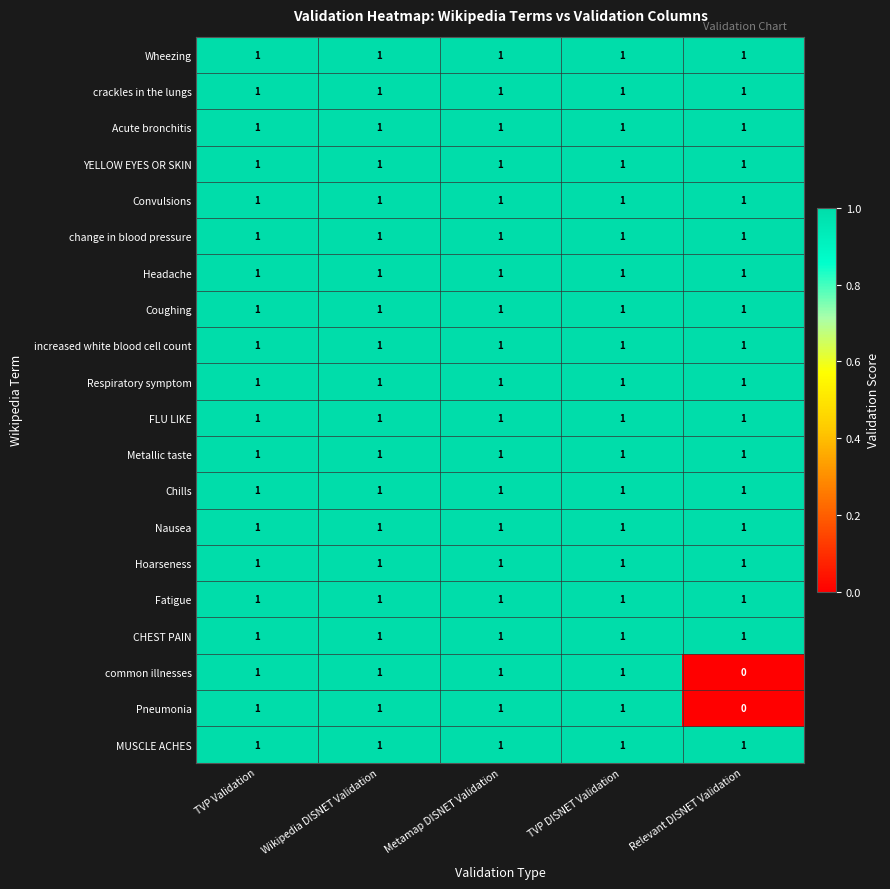

What is the total value across all series at Wikipedia DISNET Validation?

20